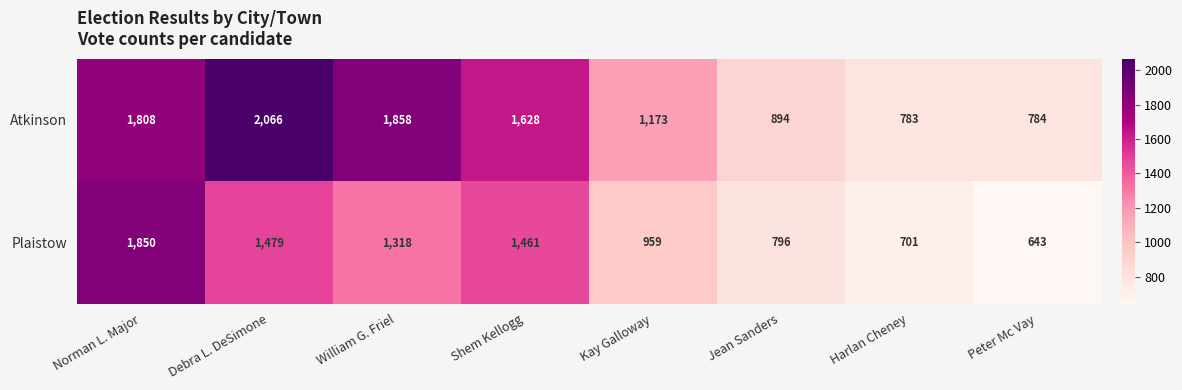

Which series changed the most between Harlan Cheney and Peter Mc Vay?

Plaistow